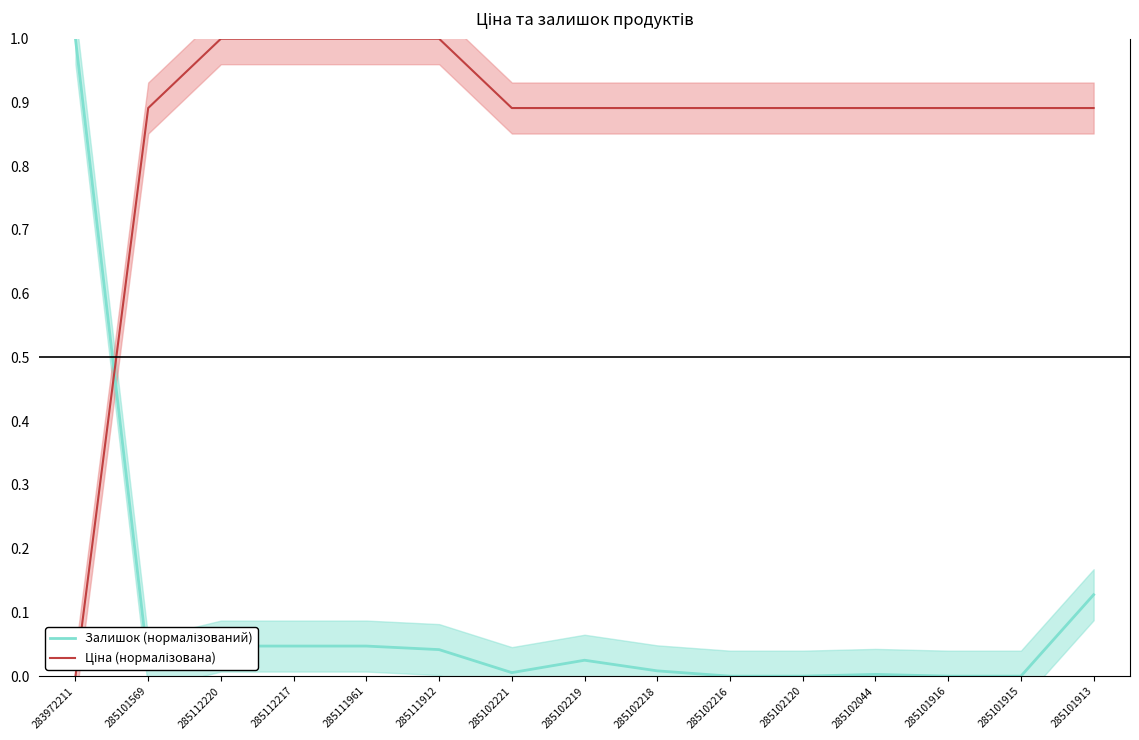

Rank the series by their average value, from highest to lowest.

Ціна (нормалізована), Залишок (нормалізований)